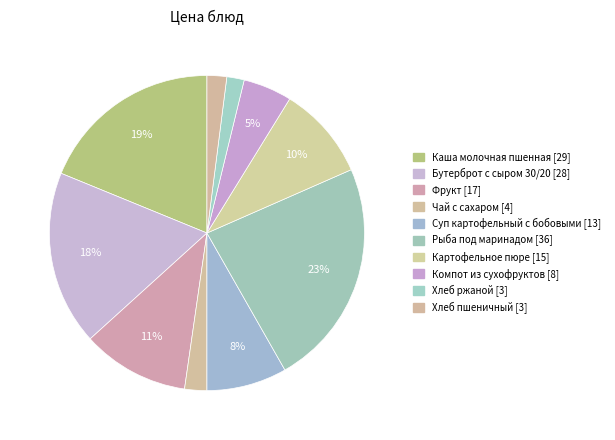

Approximately how many times larger is the value at Хлеб ржаной compared to Чай с сахаром?

0.8